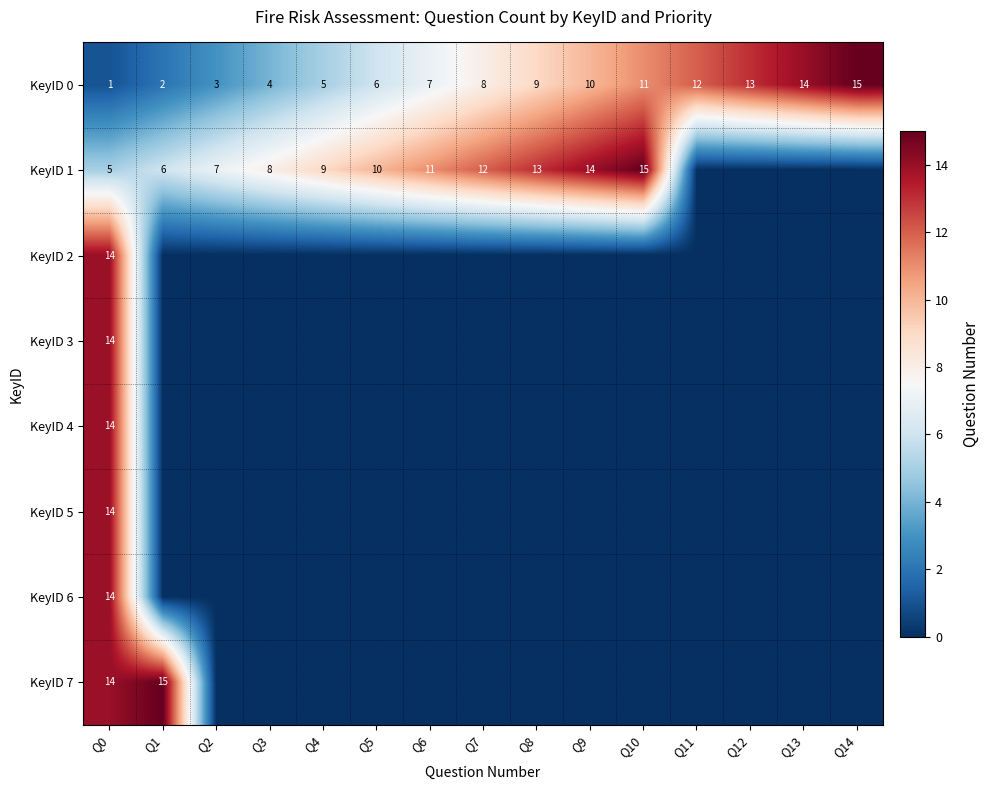

True or false: KeyID 1 has a value of 9 at Q4.

True